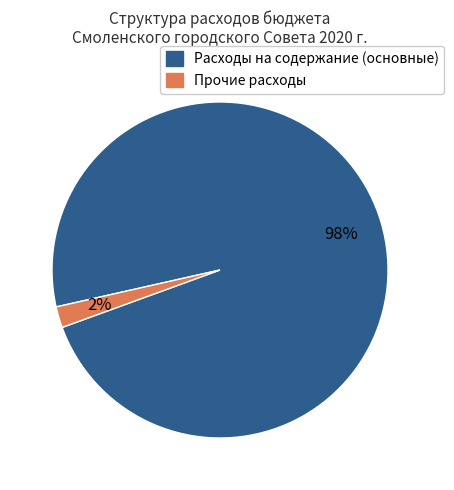

Is there any slice that represents more than half of the pie?

Yes